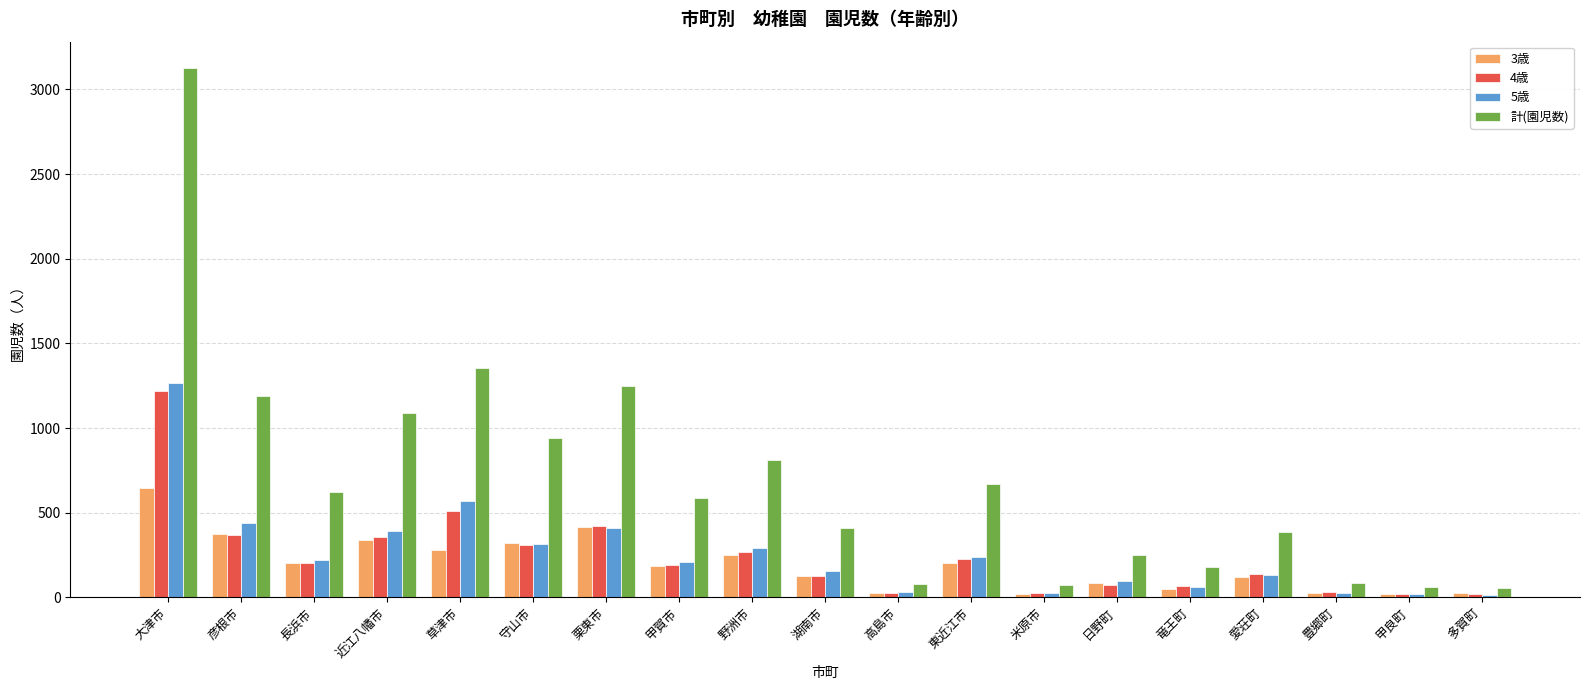

What is the spread (max minus min) of values at 栗東市?

840